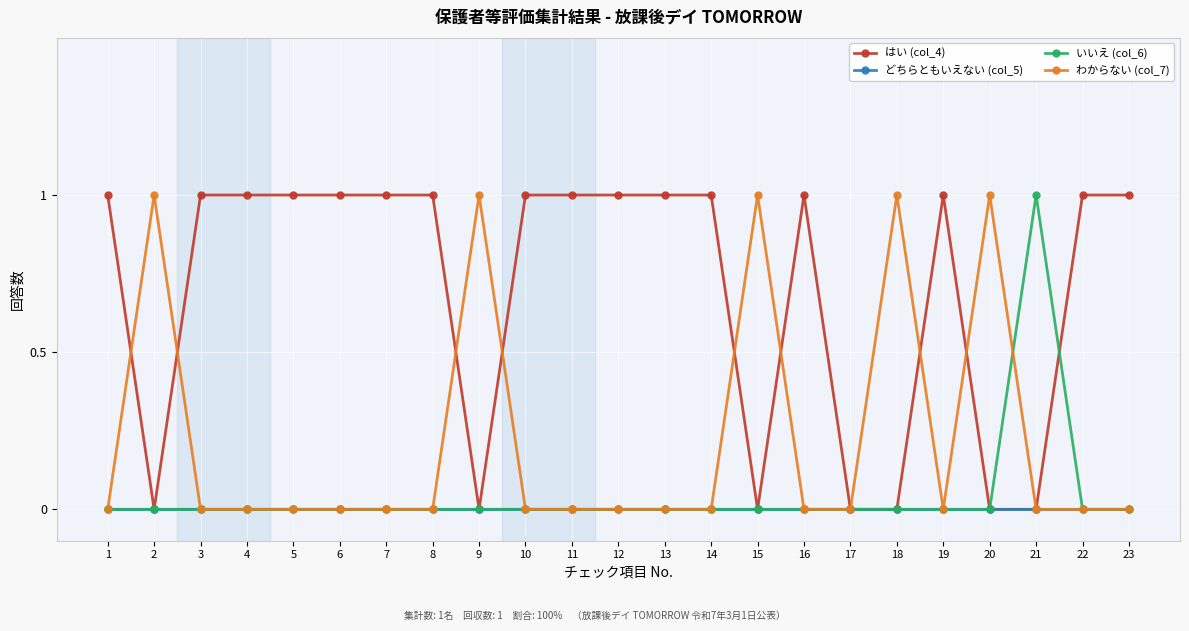

What is the difference between the maximum and second lowest values in the はい (col_4) series?

1